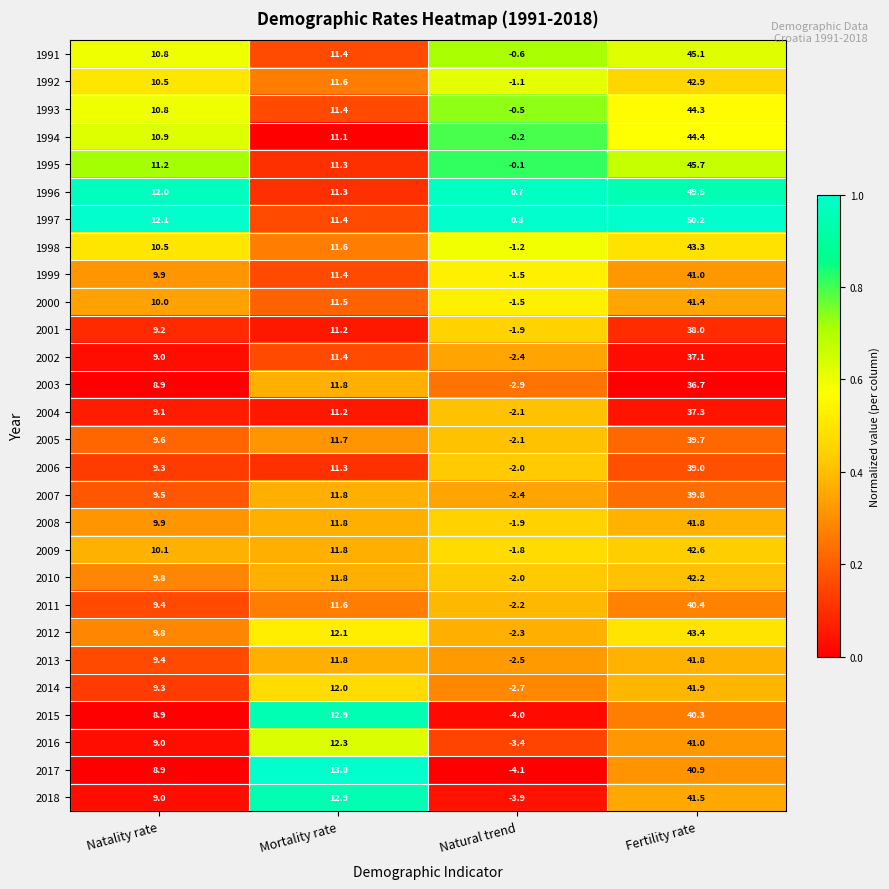

Where does the 2012 series first go above 12?

Mortality rate